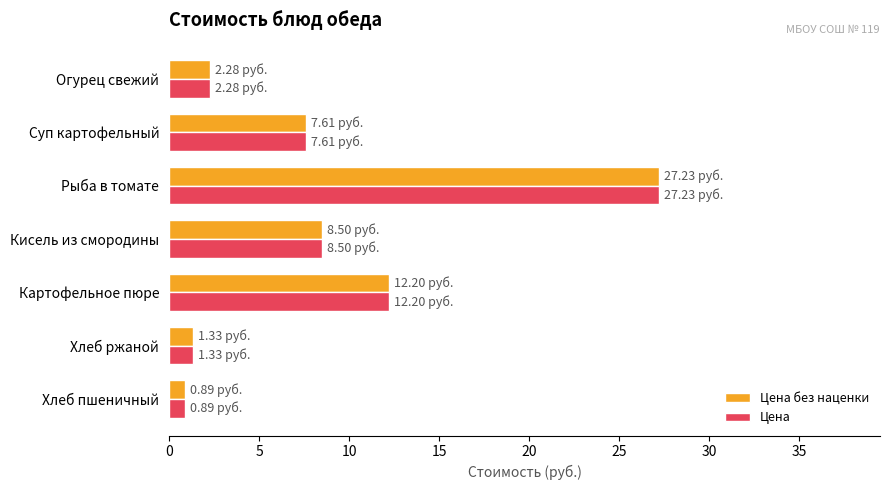

What is the difference between the Цена без наценки values at Суп картофельный and Хлеб ржаной?

6.3